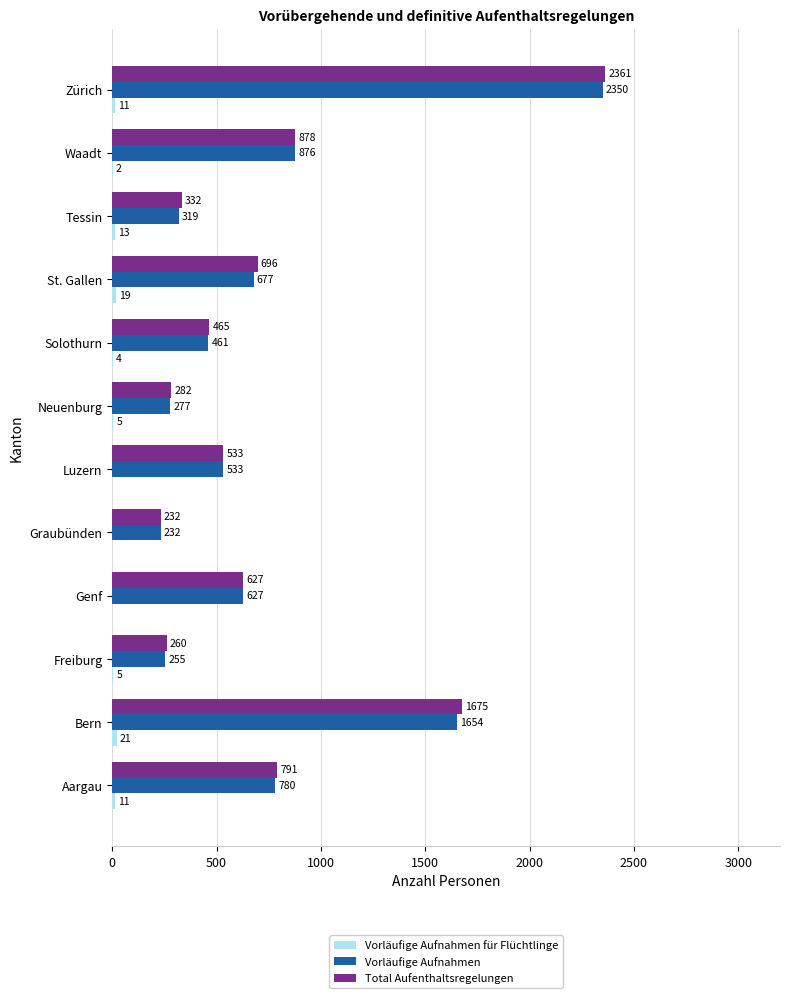

What is the sum of the Total Aufenthaltsregelungen values at Bern and St. Gallen?

2371